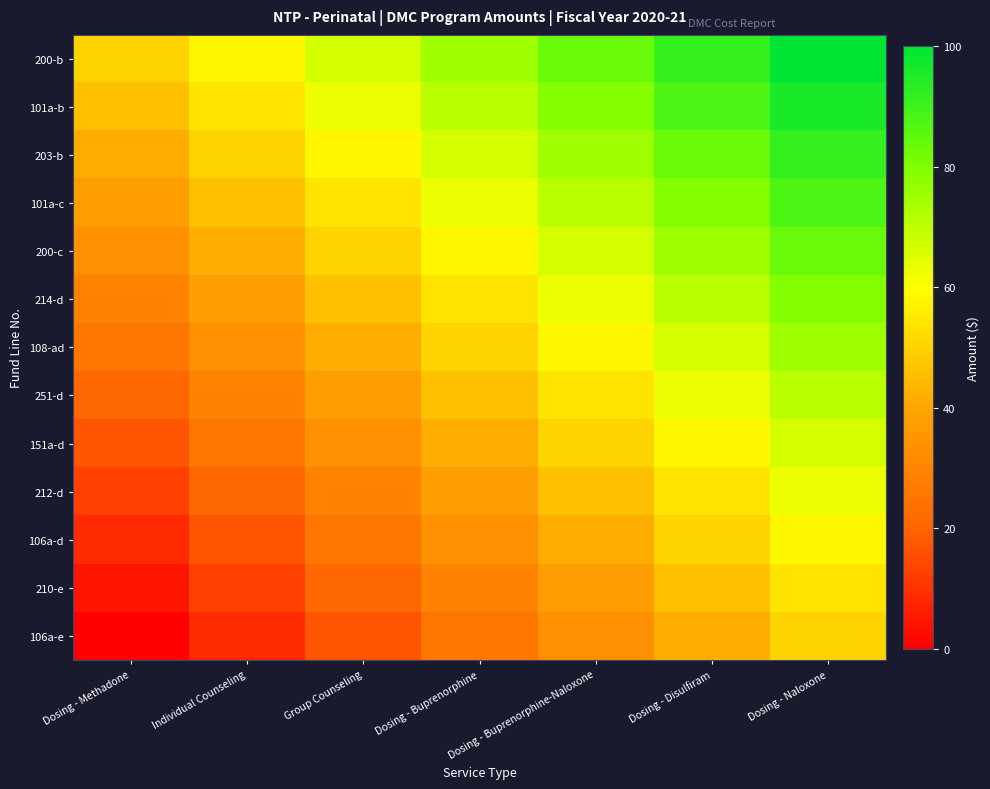

Count the number of data series in this chart.

13